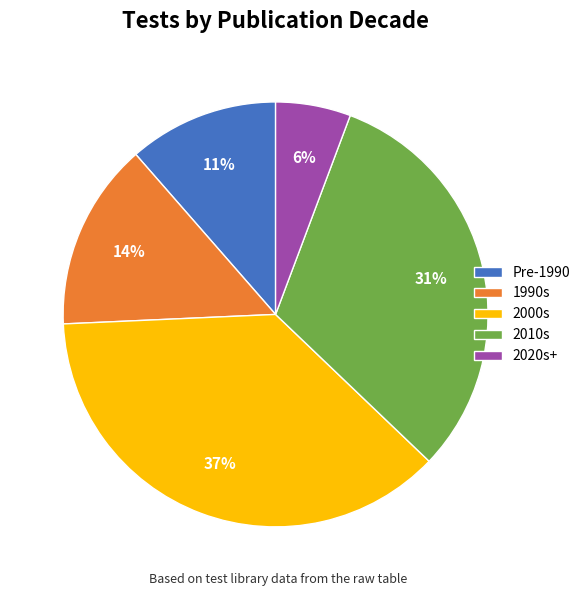

Which slice is the largest?

2000s